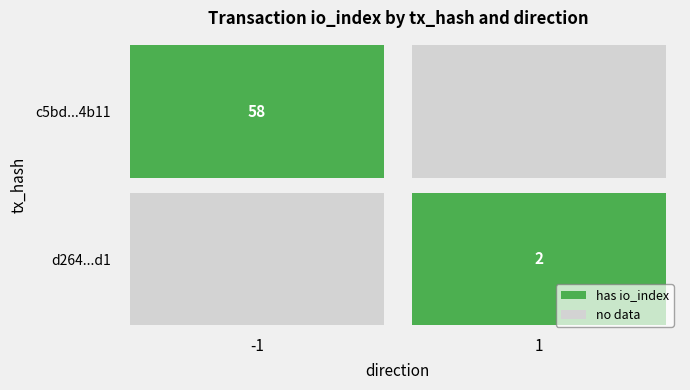

What value does the c5bd064517fab97a0db0de2915cd40341054b11 series have at io_index?

58